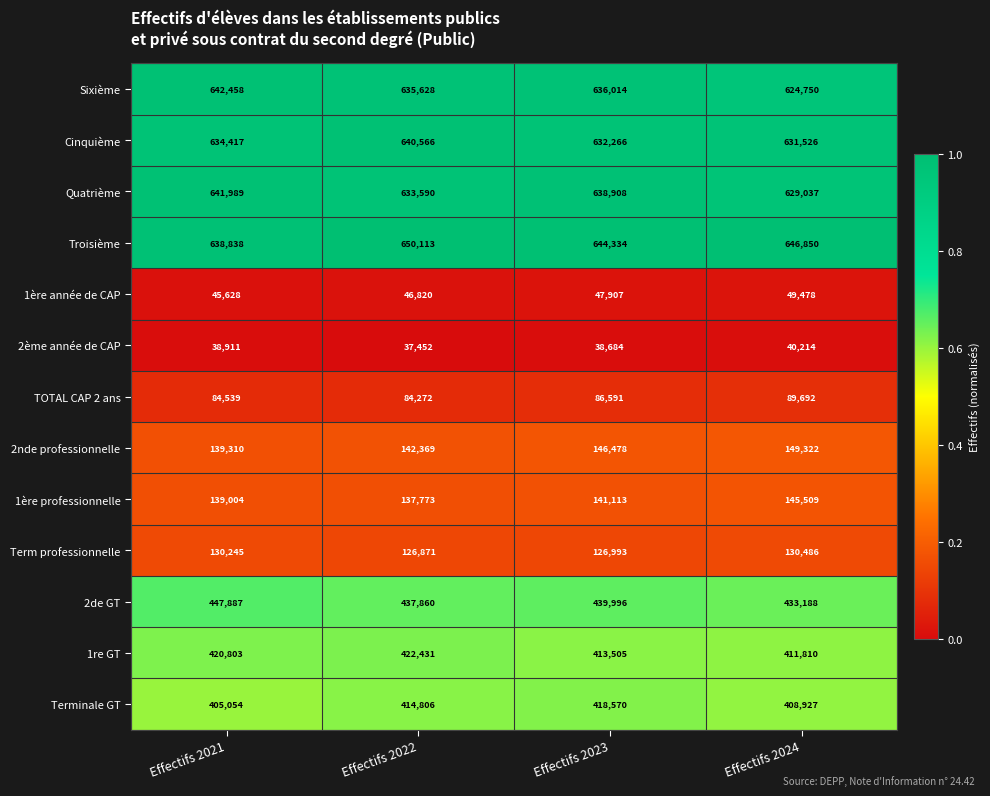

What is the difference between the highest and lowest values at Effectifs 2021?

603547